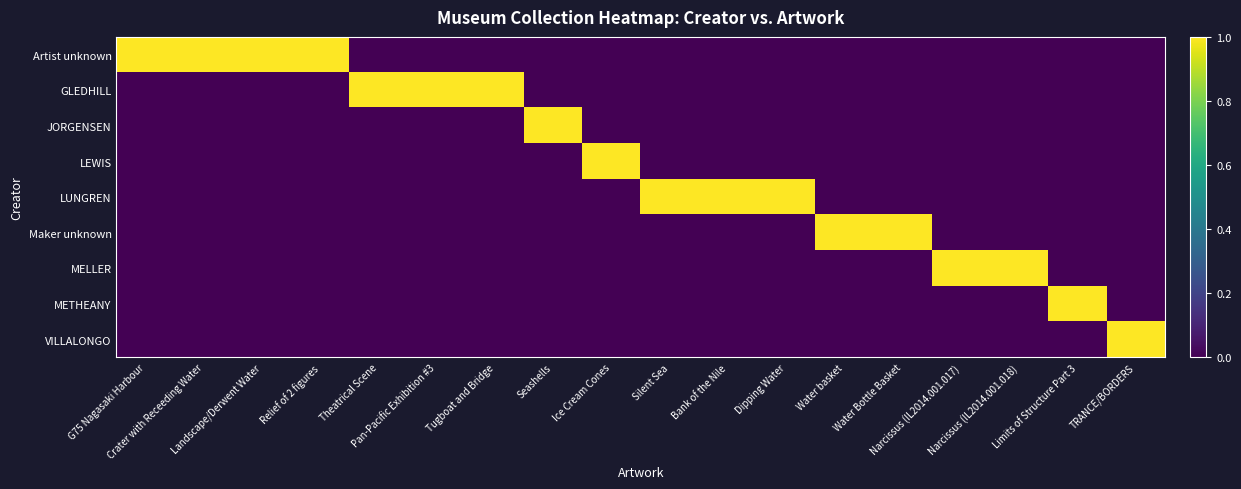

What is the greatest value displayed?

1